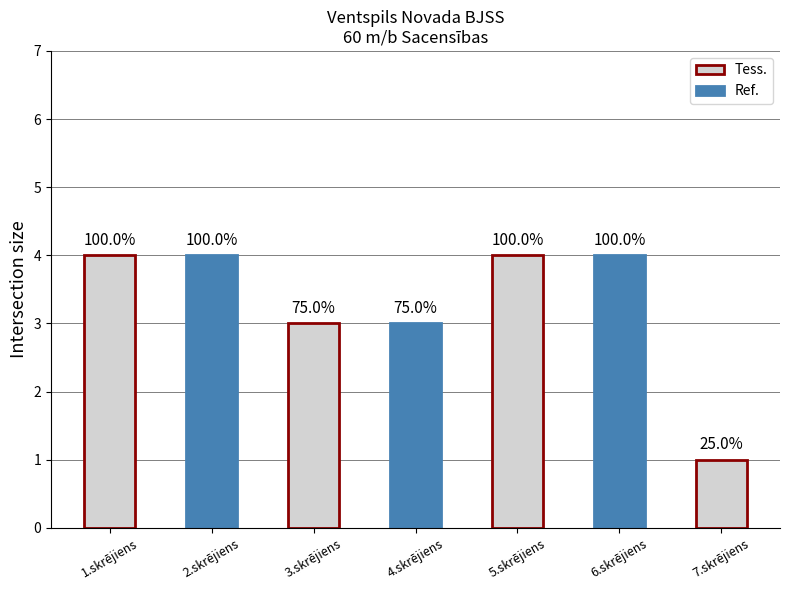

Are the bars horizontal?

No